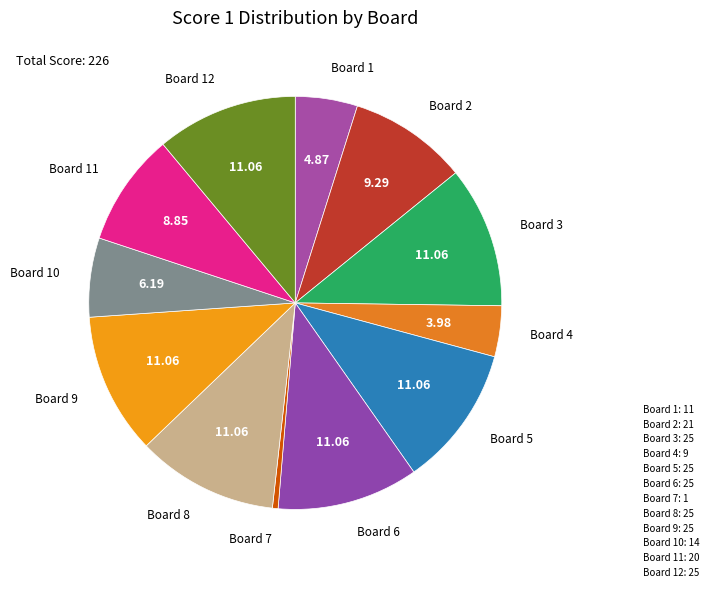

How many slices are in this pie chart?

12